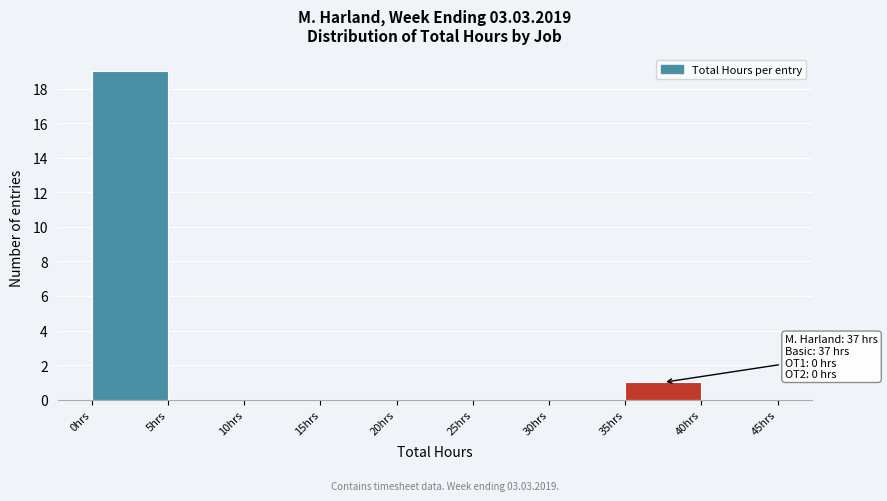

Over which range of the x-axis is the bar tallest?

0 to 5